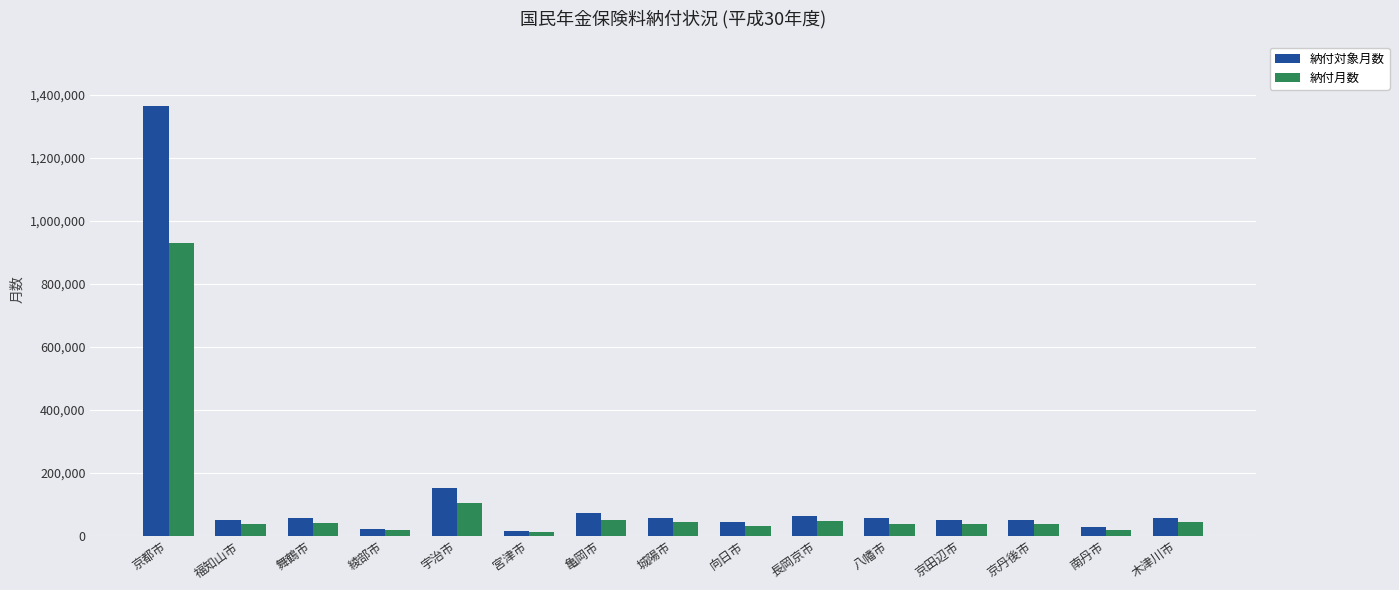

What is the smallest value displayed?

11434